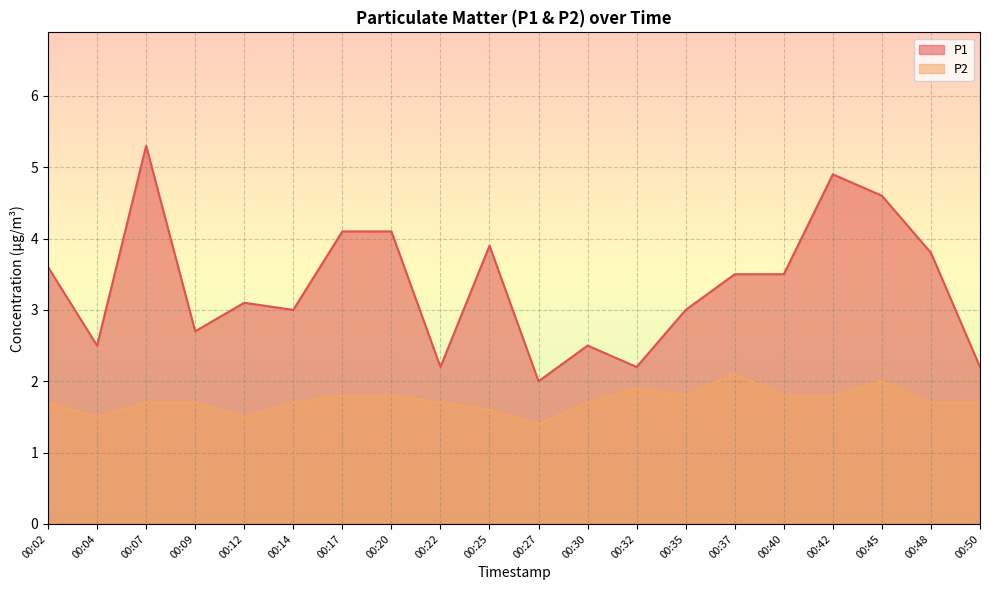

Count the number of data series in this chart.

2